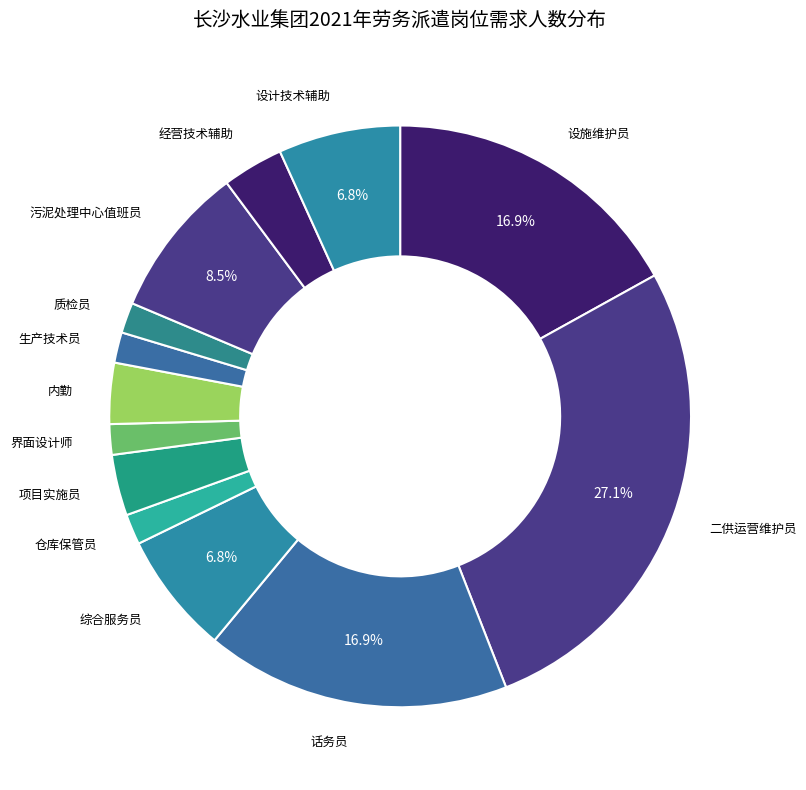

How many slices are in this pie chart?

13